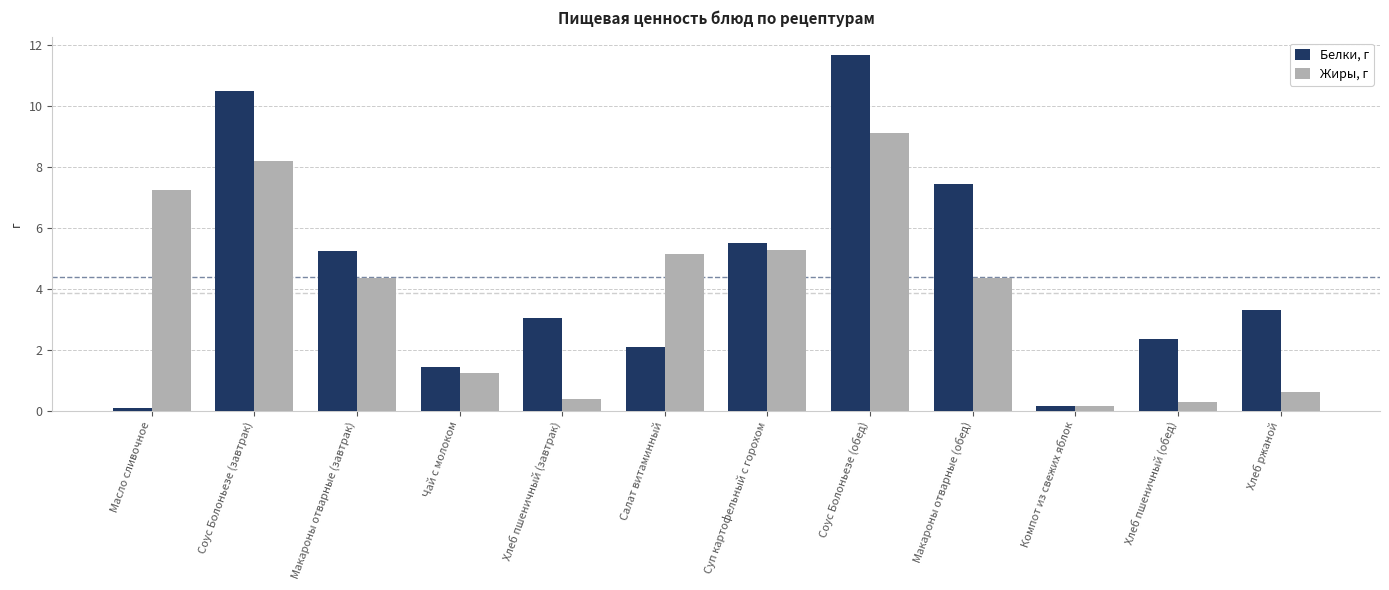

Which category has the highest value in the Жиры, г series?

Соус Болоньезе (обед)